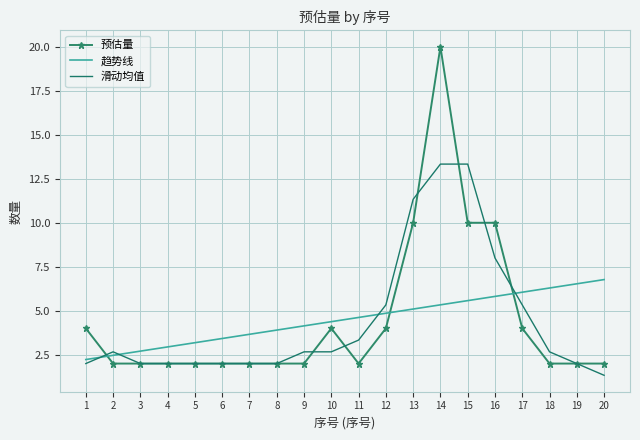

Reading right to left, list all the values displayed in this chart.

20=2	19=2	18=2	17=4	16=10	15=10	14=20	13=10	12=4	11=2	10=4	9=2	8=2	7=2	6=2	5=2	4=2	3=2	2=2	1=4